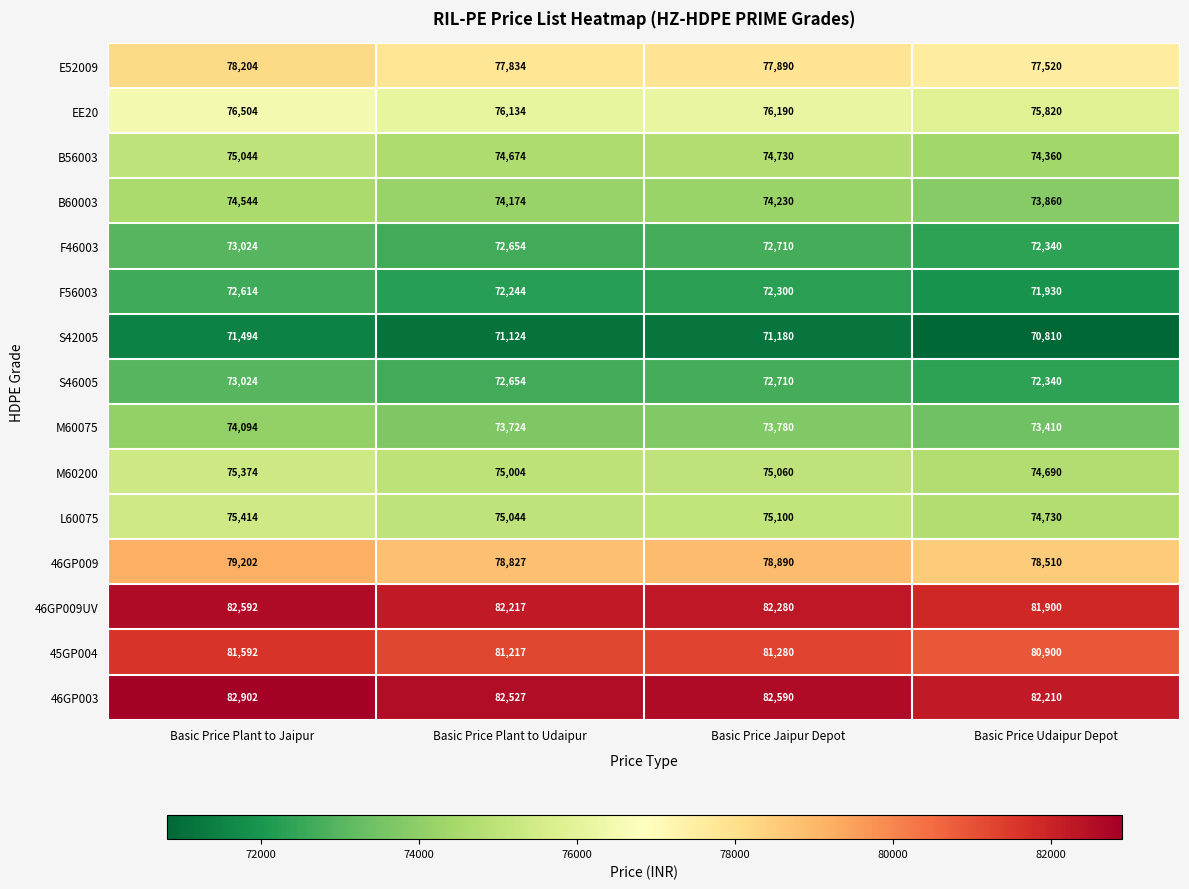

What is the sum of the S46005 values at Basic Price Plant to Udaipur and Basic Price Plant to Jaipur?

145678